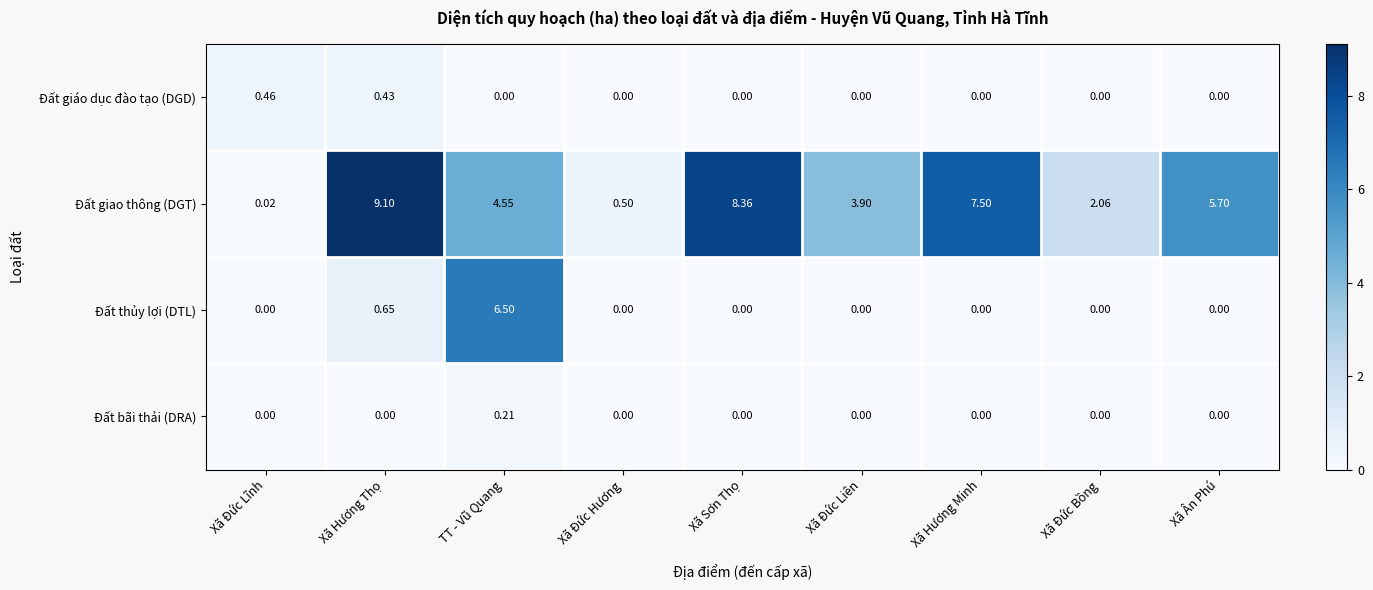

Rank the series by their maximum value, from highest to lowest.

Đất giao thông (DGT), Đất thủy lợi (DTL), Đất giáo dục đào tạo (DGD), Đất bãi thải (DRA)